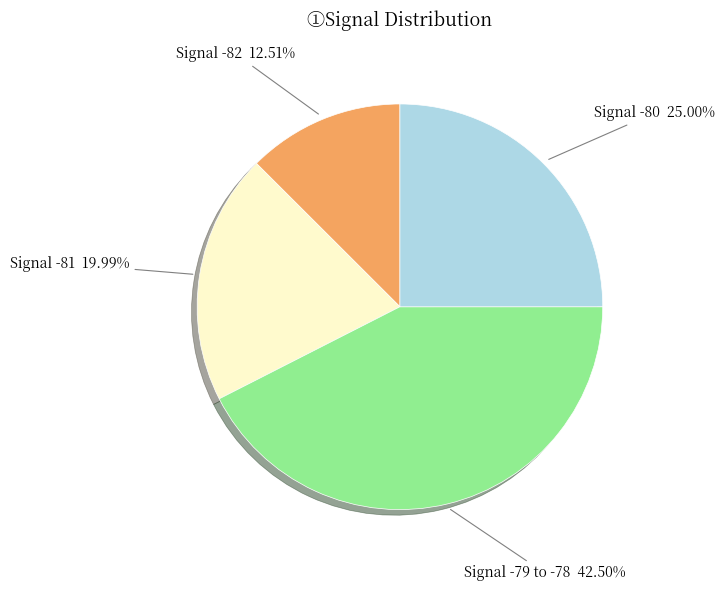

Does any single category account for the majority?

No